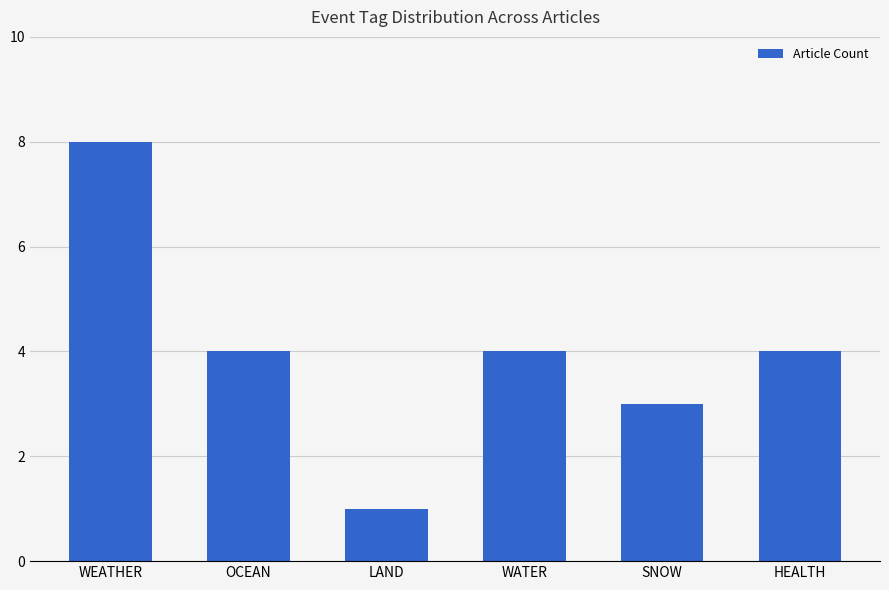

The chart shows a value of 8 at WEATHER. True or false?

True